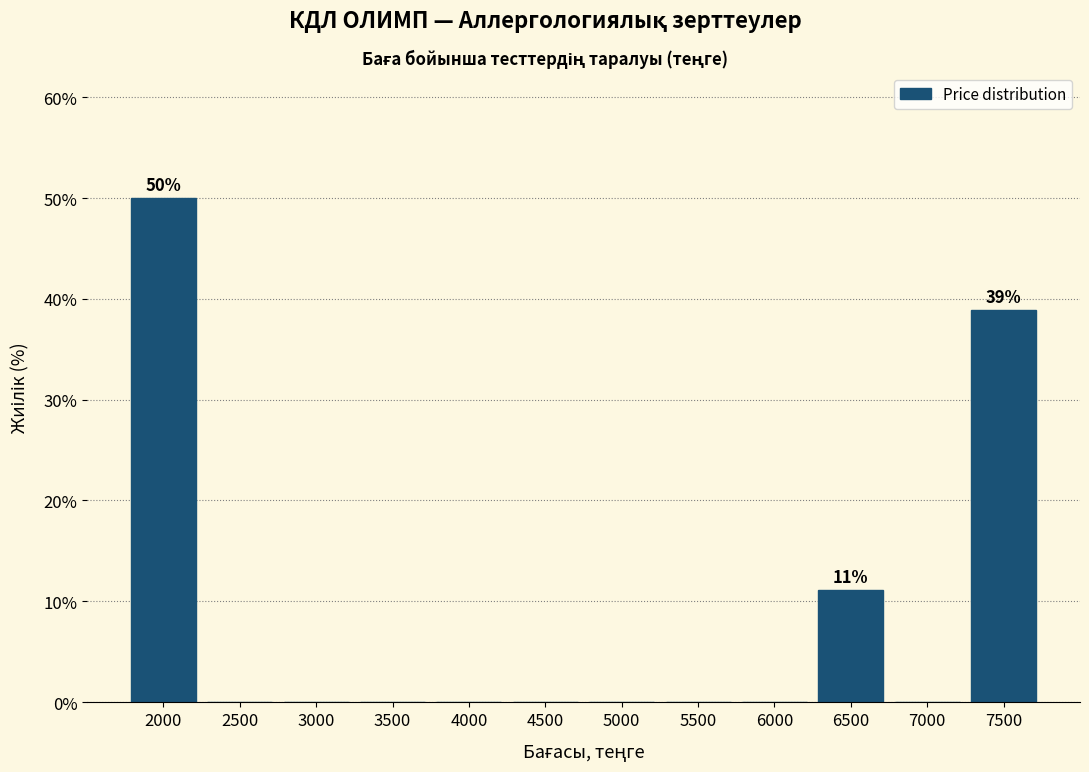

Reading left to right, transcribe all the data shown in this chart.

2000=50.0	2500=0.0	3000=0.0	3500=0.0	4000=0.0	4500=0.0	5000=0.0	5500=0.0	6000=0.0	6500=11.1	7000=0.0	7500=38.9